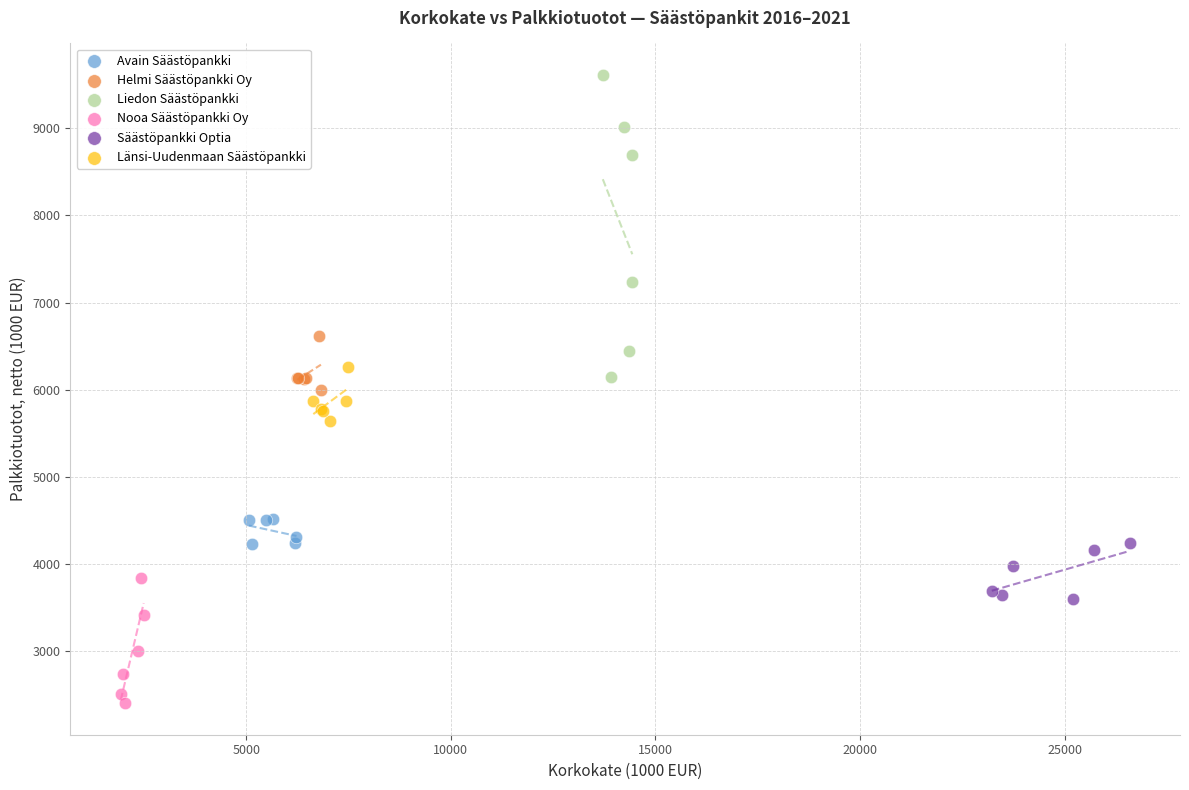

Which series contains the highest Y value?

Liedon Säästöpankki